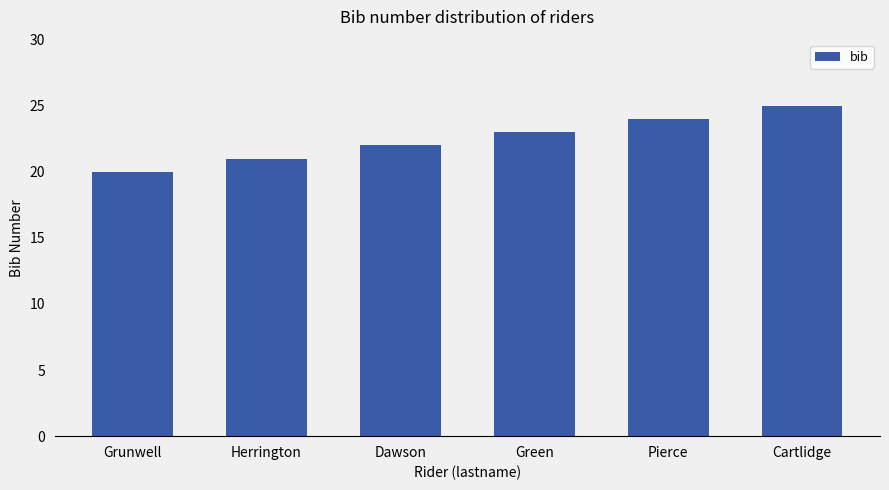

How many data points are less than 23?

3